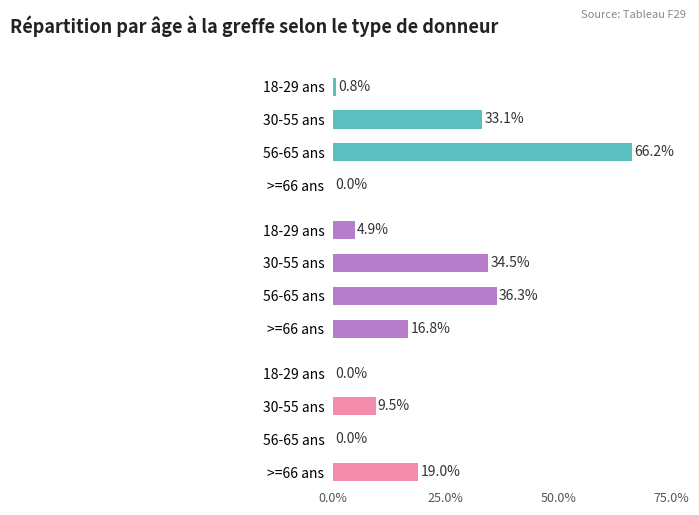

List the series in order of their peak value, highest first.

DAC MIII, Décédé en mort encéphalique, Vivant